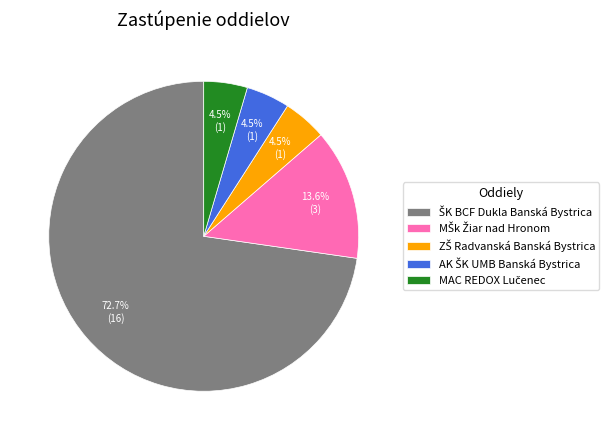

Is there any slice that represents more than half of the pie?

Yes